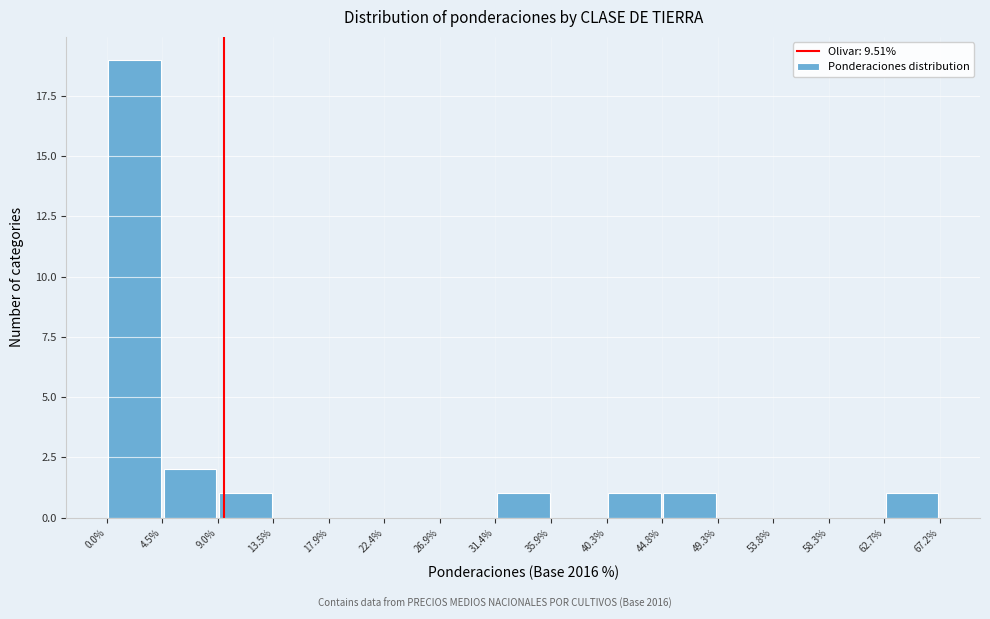

How tall is the bar that spans 44.8% to 49.3% on the x-axis? The values are not printed on the chart, so give them approximately, as read against the axis.

1